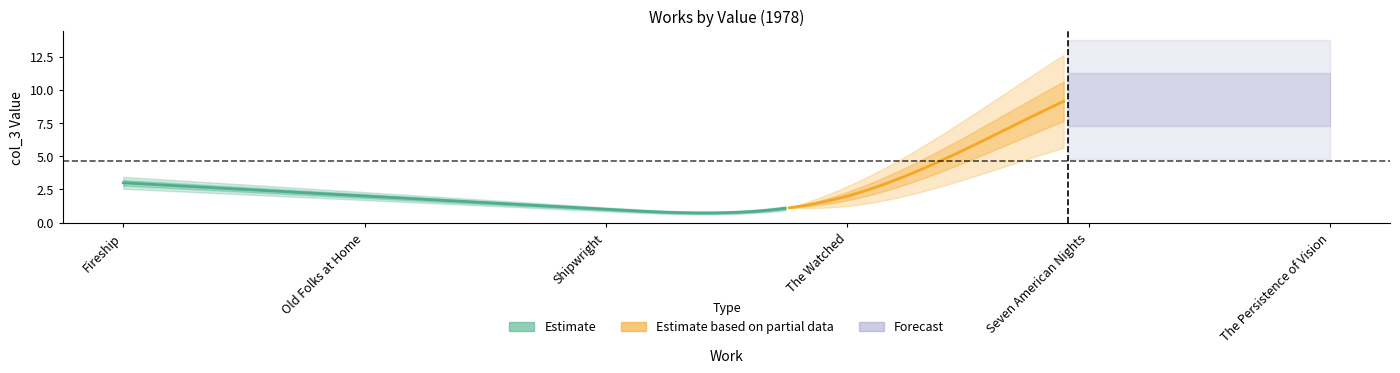

How many interior local valleys (lower than both neighbors) does the data have?

1